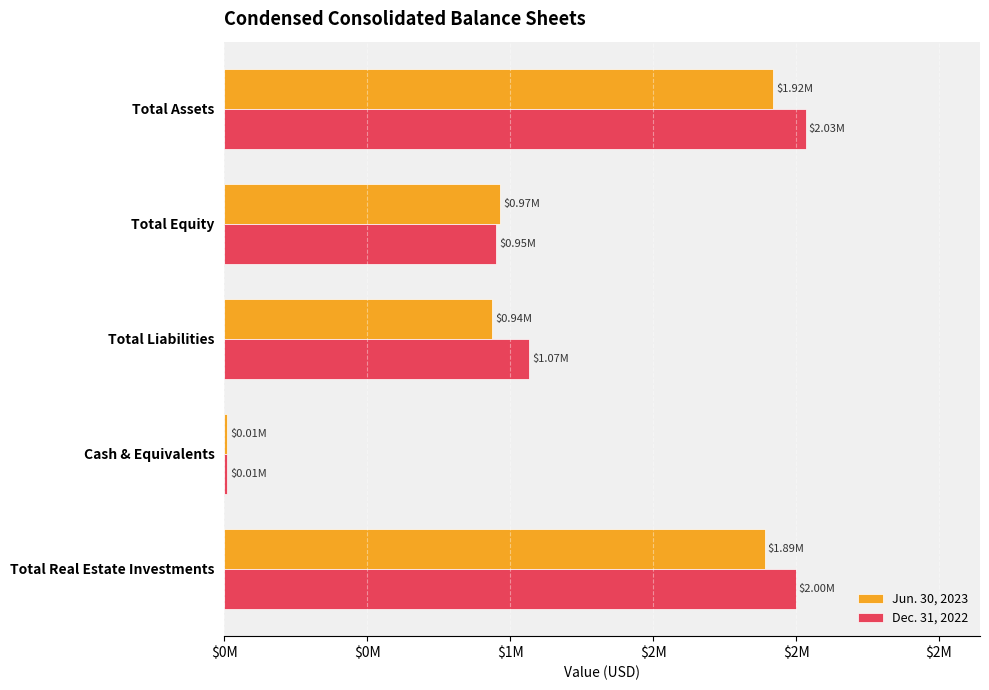

What is the sum of all Jun. 30, 2023 values?

5724413